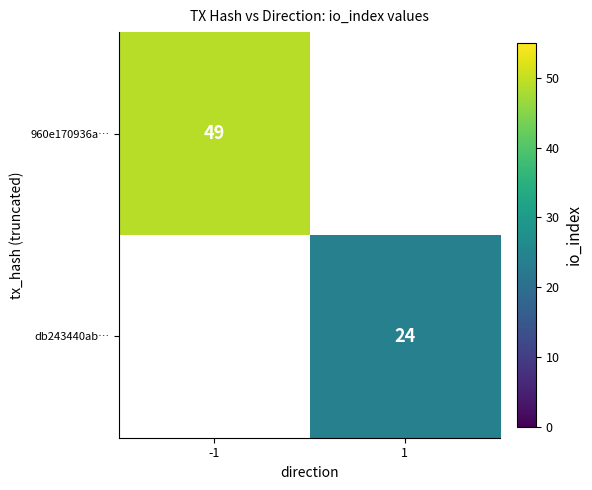

Rank the categories by 960e170936a… value from lowest to highest.

-1, 1